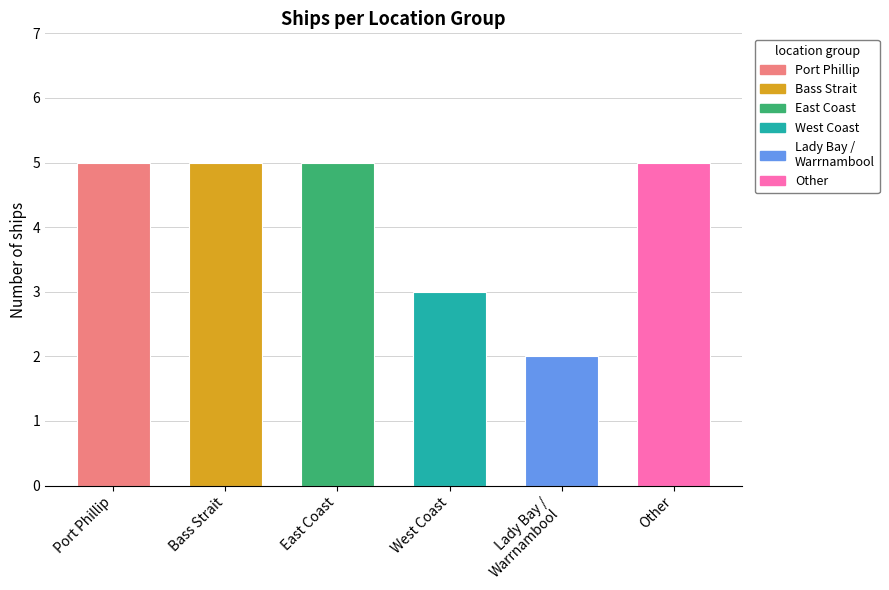

What is the label of the 1st bar from the left?

Port Phillip